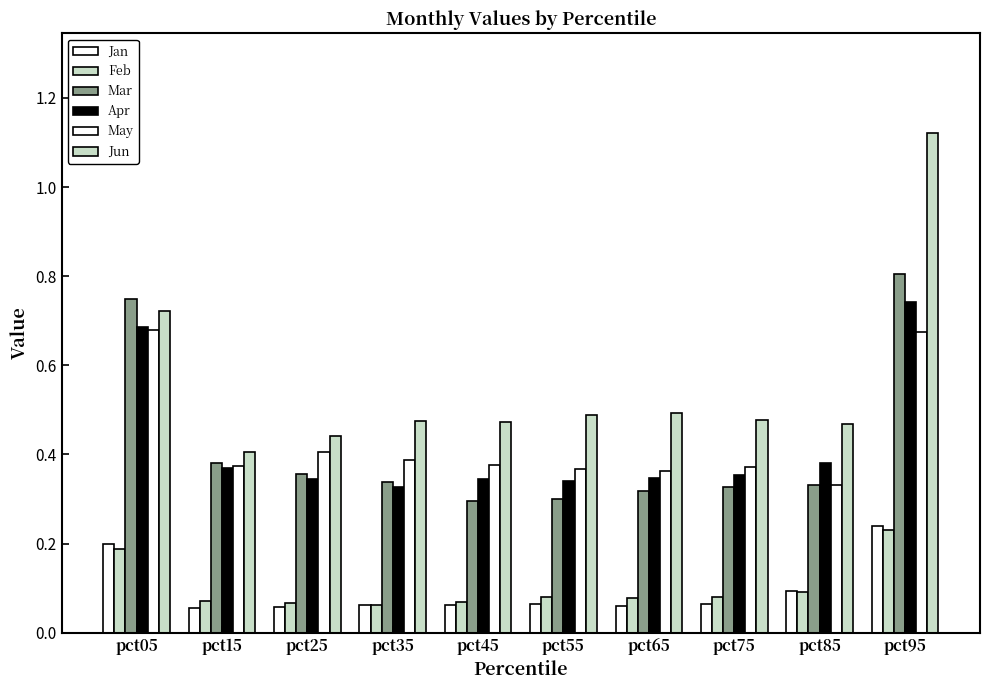

What is the difference between the second highest and minimum values in the Feb series?

0.1